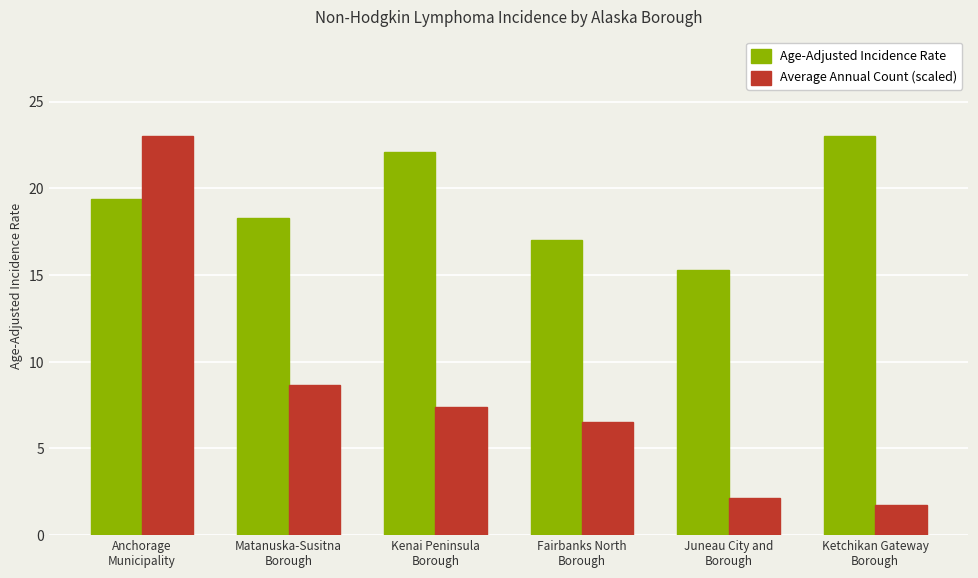

Is it true that Age-Adjusted Incidence Rate equals 15.3 at Juneau City and
Borough?

True